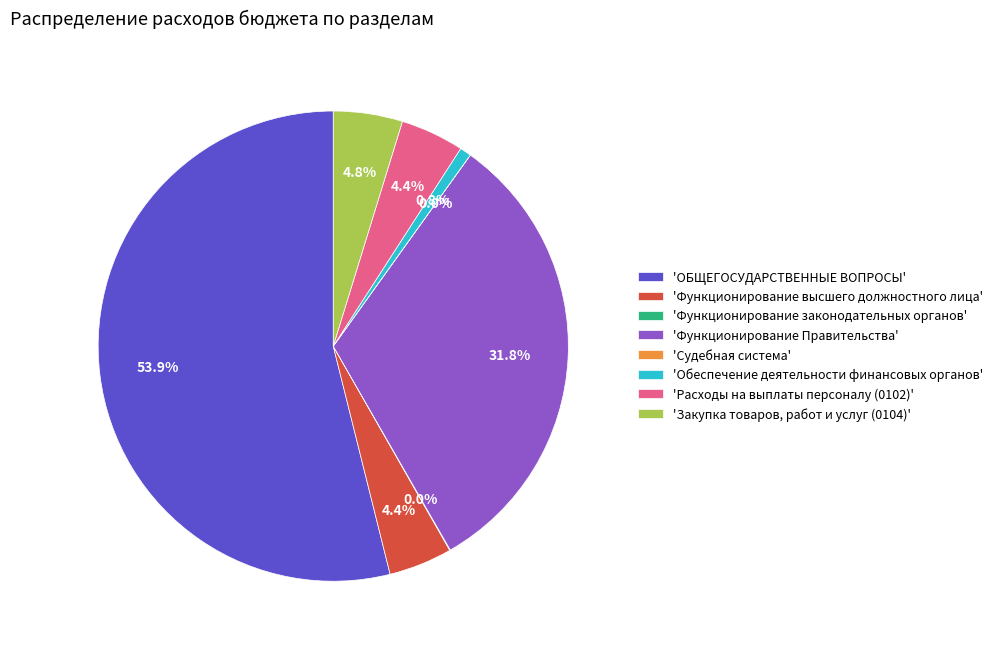

What portion of the pie excludes 'Закупка товаров, работ и услуг (0104)'?

95.2%